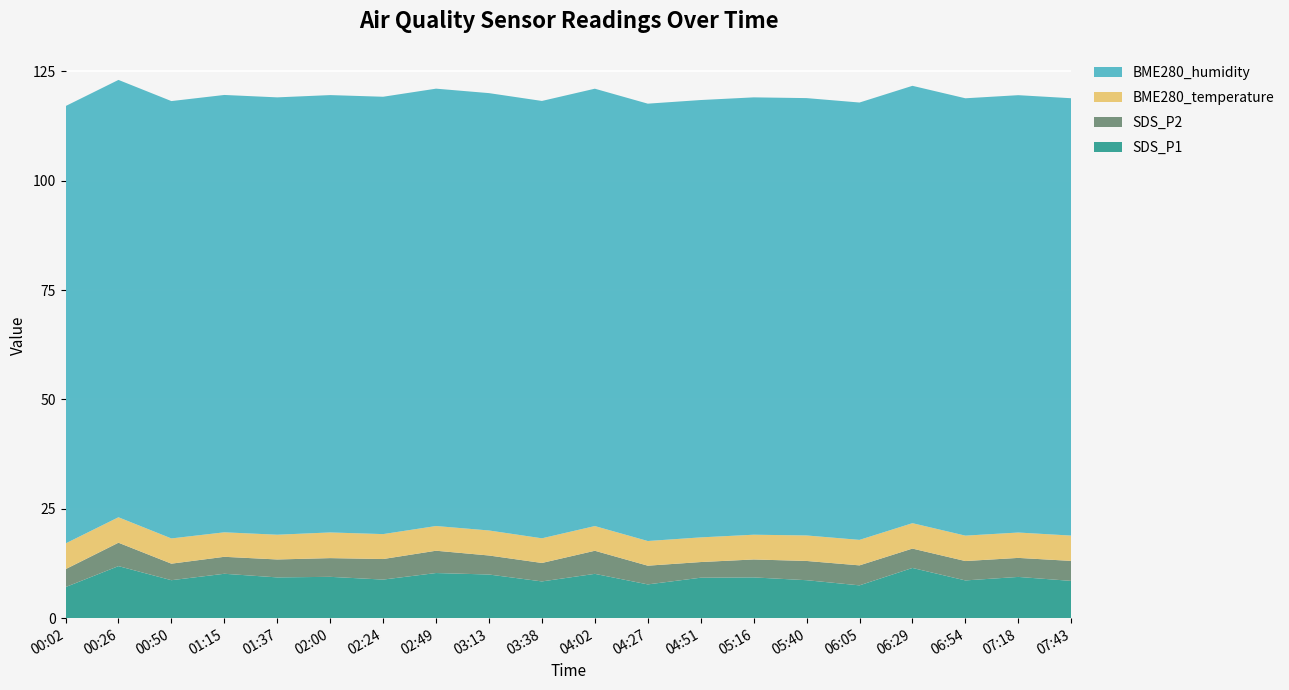

Reading left to right, what are all the values shown in this chart?

SDS_P1: 00:02=7.1	00:26=11.9	00:50=8.7	01:15=10.2	01:37=9.3	02:00=9.4	02:24=8.8	02:49=10.3	03:13=10.0	03:38=8.4	04:02=10.1	04:27=7.7	04:51=9.2	05:16=9.3	05:40=8.7	06:05=7.5	06:29=11.5	06:54=8.6	07:18=9.4	07:43=8.5
SDS_P2: 00:02=4.1	00:26=5.3	00:50=3.8	01:15=3.9	01:37=4.1	02:00=4.3	02:24=4.7	02:49=5.1	03:13=4.3	03:38=4.2	04:02=5.3	04:27=4.3	04:51=3.6	05:16=4.1	05:40=4.4	06:05=4.6	06:29=4.4	06:54=4.4	07:18=4.3	07:43=4.6
BME280_temperature: 00:02=5.9	00:26=5.8	00:50=5.8	01:15=5.6	01:37=5.7	02:00=5.9	02:24=5.7	02:49=5.7	03:13=5.7	03:38=5.6	04:02=5.7	04:27=5.6	04:51=5.6	05:16=5.7	05:40=5.8	06:05=5.8	06:29=5.8	06:54=5.8	07:18=5.8	07:43=5.8
BME280_humidity: 00:02=100.0	00:26=100.0	00:50=100.0	01:15=100.0	01:37=100.0	02:00=100.0	02:24=100.0	02:49=100.0	03:13=100.0	03:38=100.0	04:02=100.0	04:27=100.0	04:51=100.0	05:16=100.0	05:40=100.0	06:05=100.0	06:29=100.0	06:54=100.0	07:18=100.0	07:43=100.0